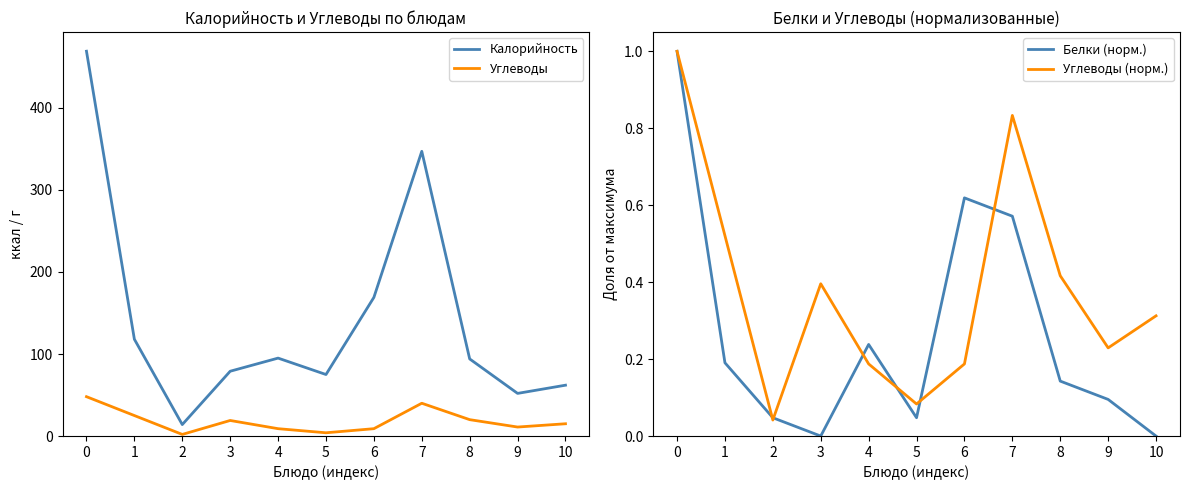

What is the highest value of the Углеводы series?

48